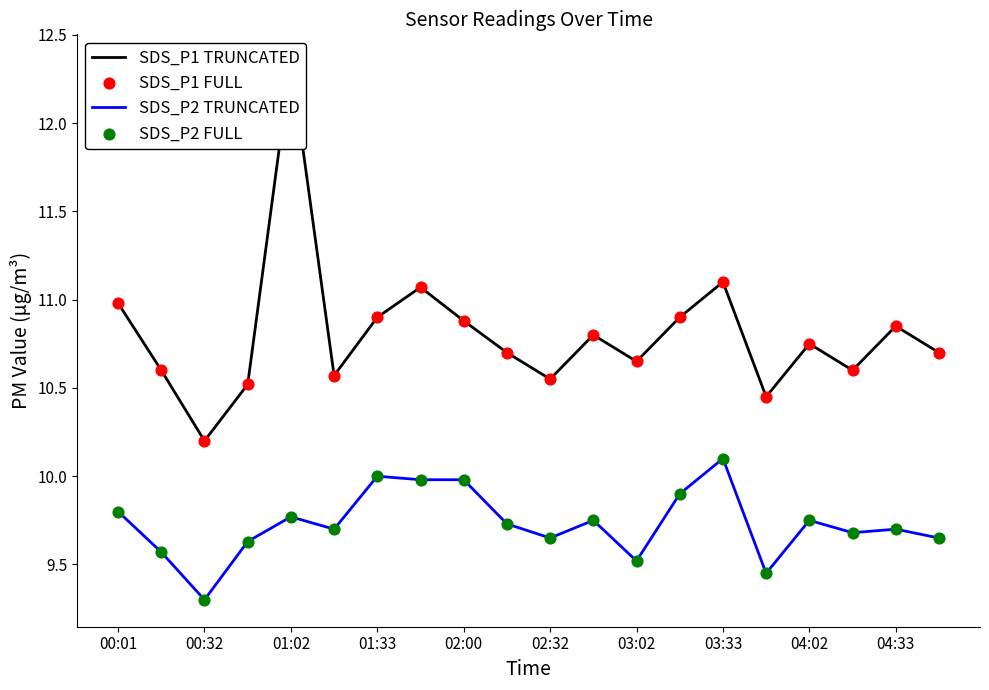

Which series reaches the maximum Y coordinate?

SDS_P1 TRUNCATED